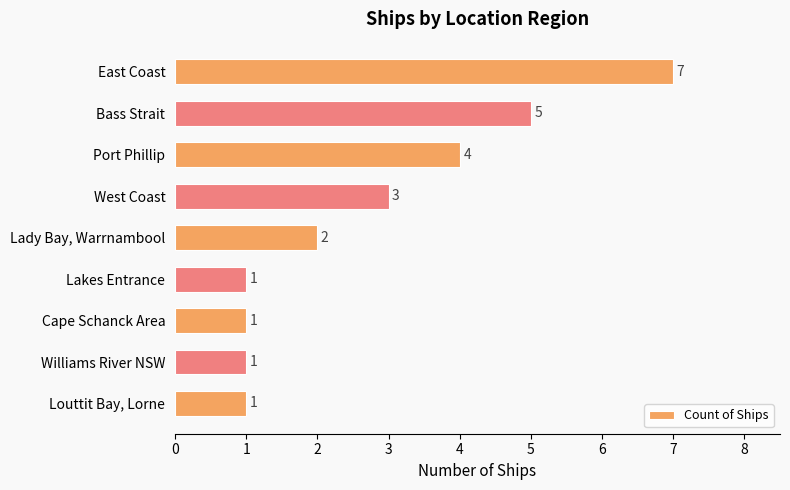

What is the ratio of the value at East Coast to the value at Lakes Entrance?

7.0